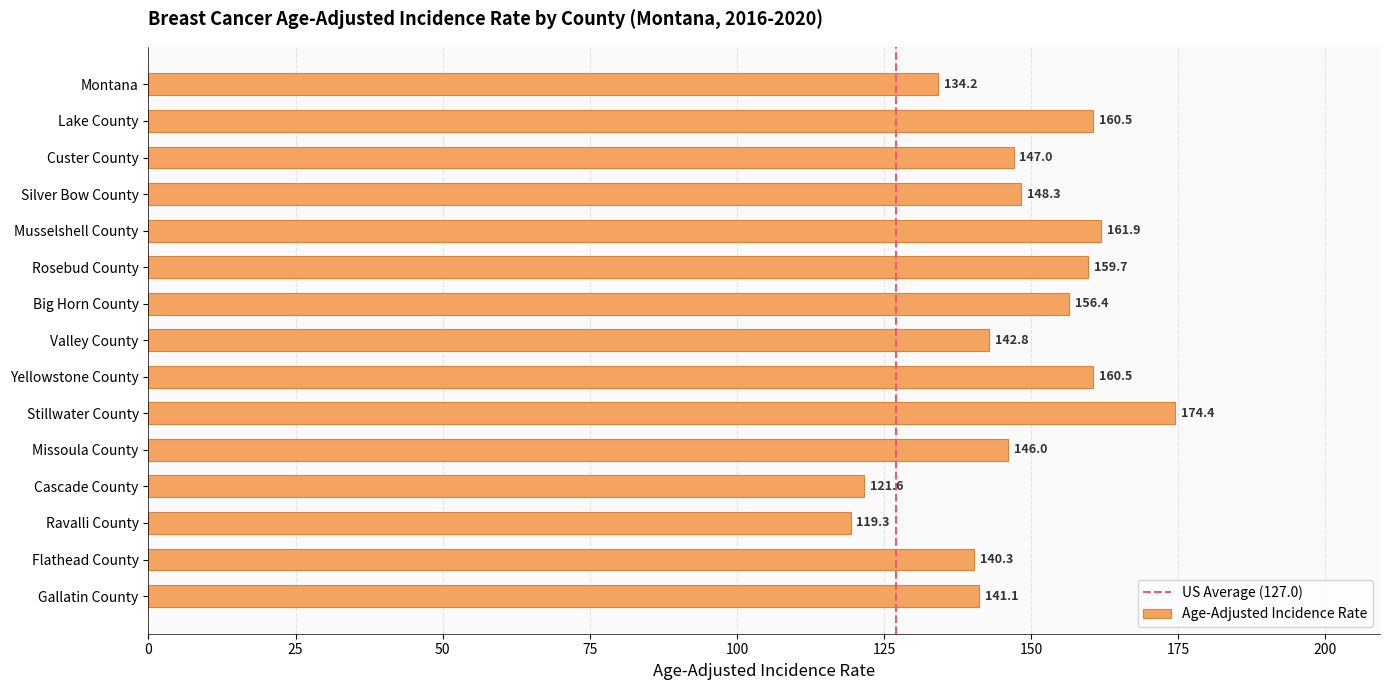

Where is the data nearest to the value 146?

Missoula County